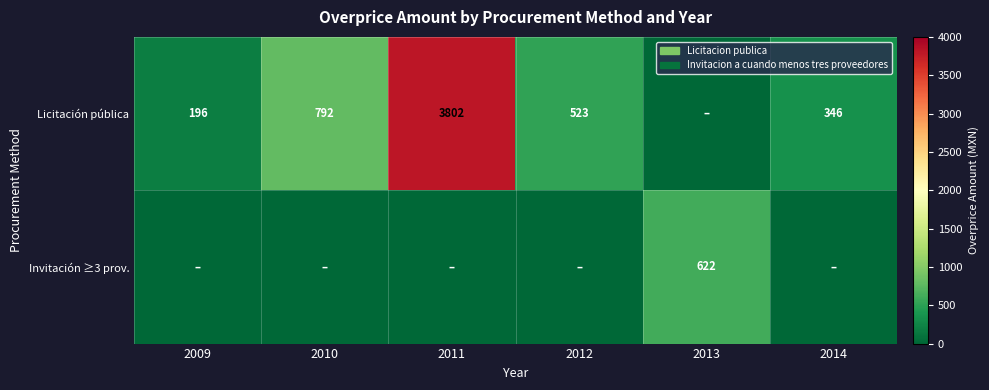

Which label corresponds to the smallest value in the chart?

2013